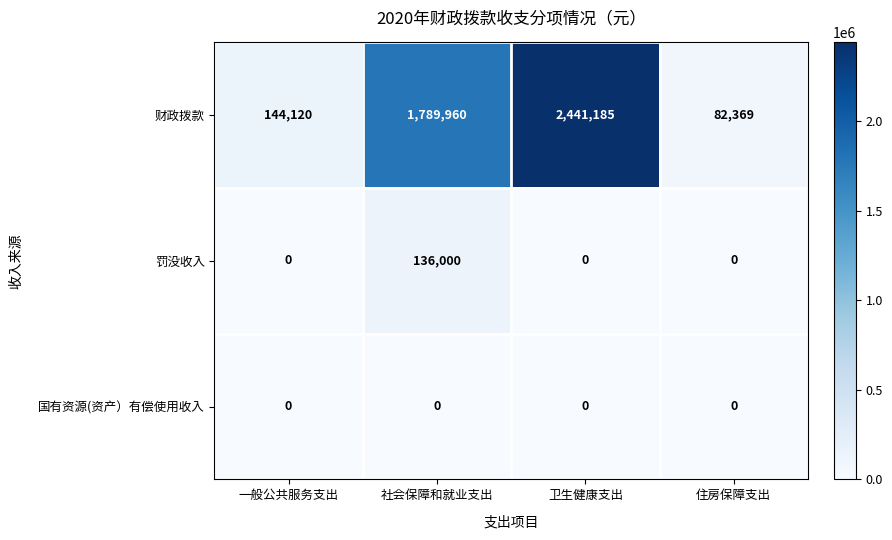

Which series changed the most between 社会保障和就业支出 and 住房保障支出?

财政拨款